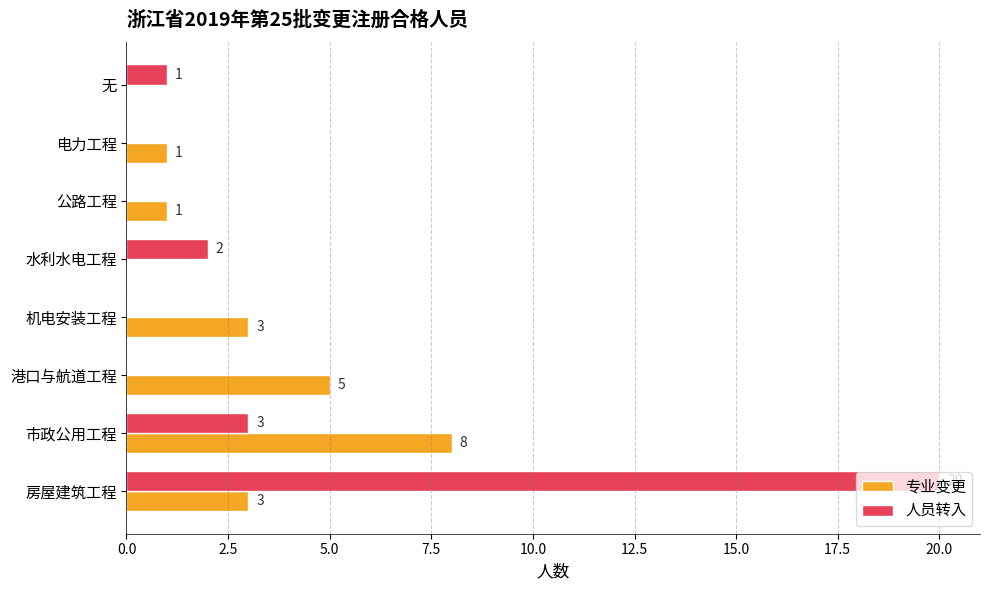

At which category is the sum across all series the highest?

房屋建筑工程